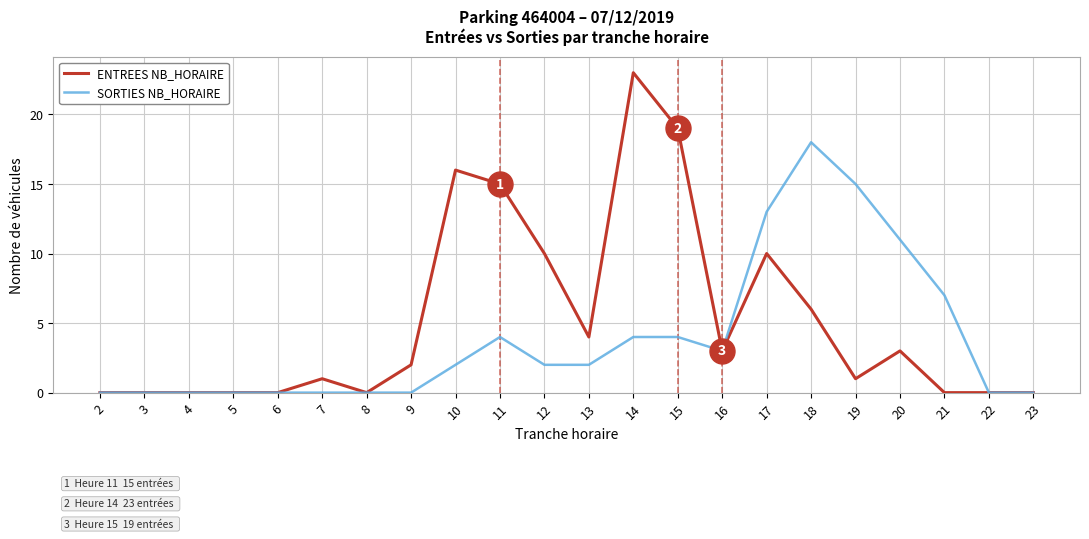

What are all the series names shown in the legend?

ENTREES NB_HORAIRE, SORTIES NB_HORAIRE